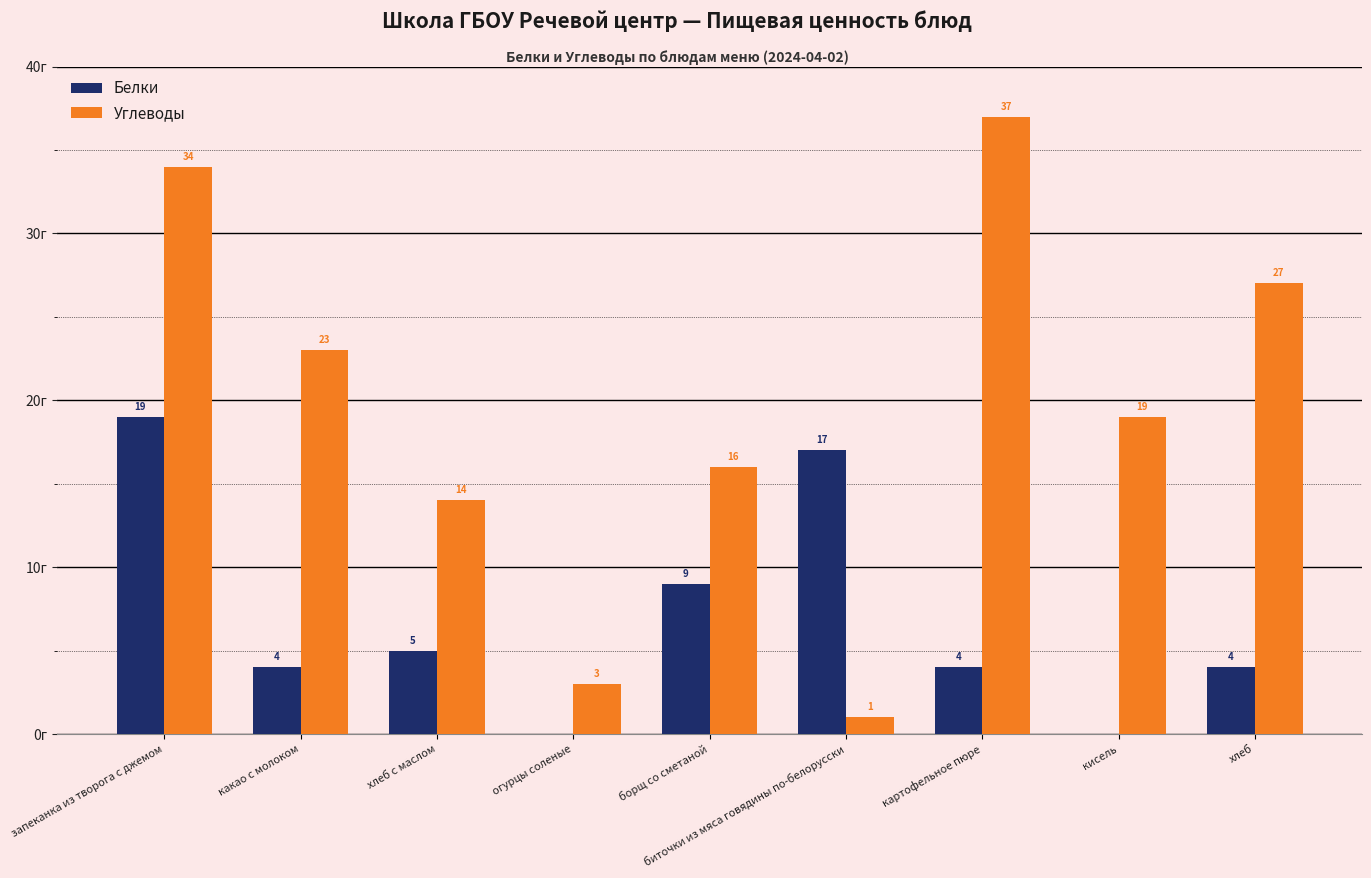

At which label is Белки closest to 9?

борщ со сметаной